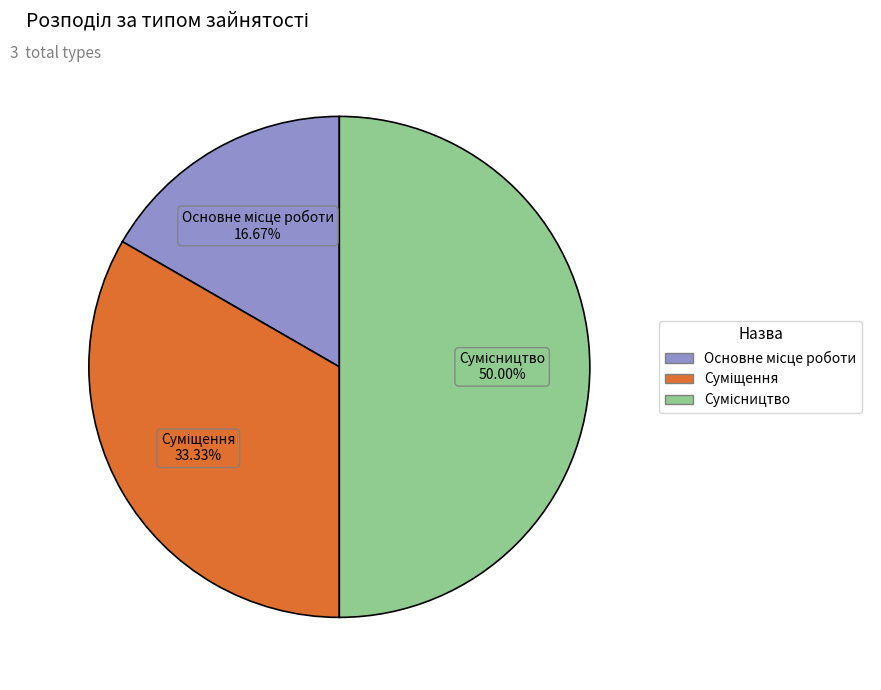

How many segments does this pie chart have?

3